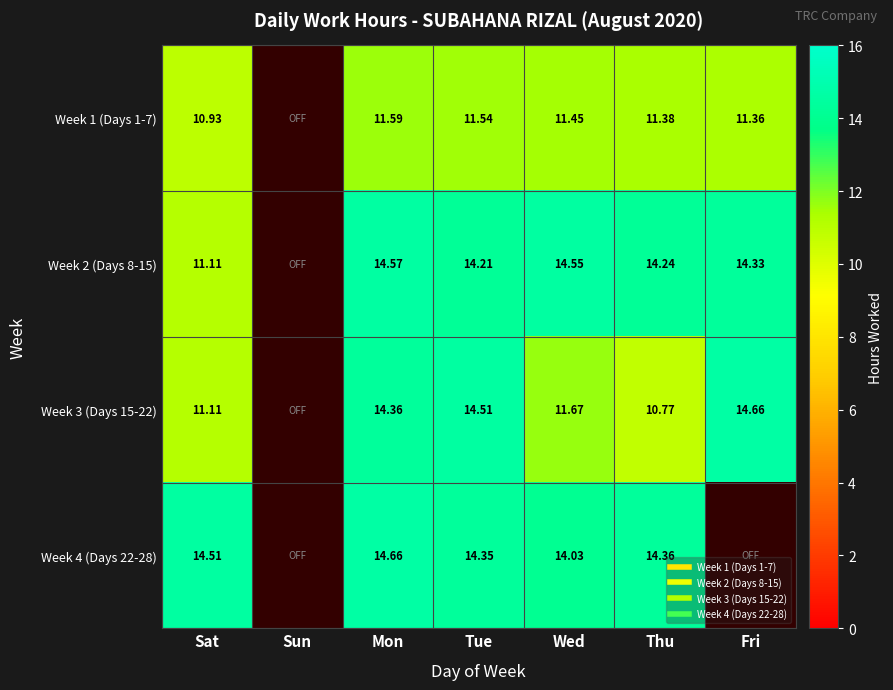

Between Mon and Wed, which series saw the biggest shift?

Week 3 (Days 15-22)